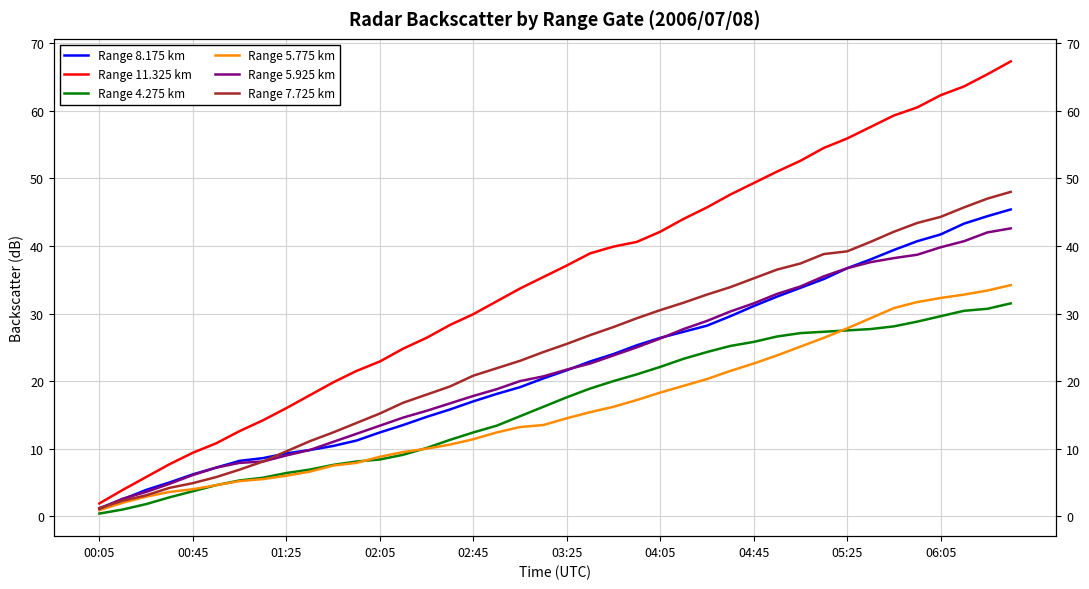

Which series has the largest total across all categories?

Range 11.325 km